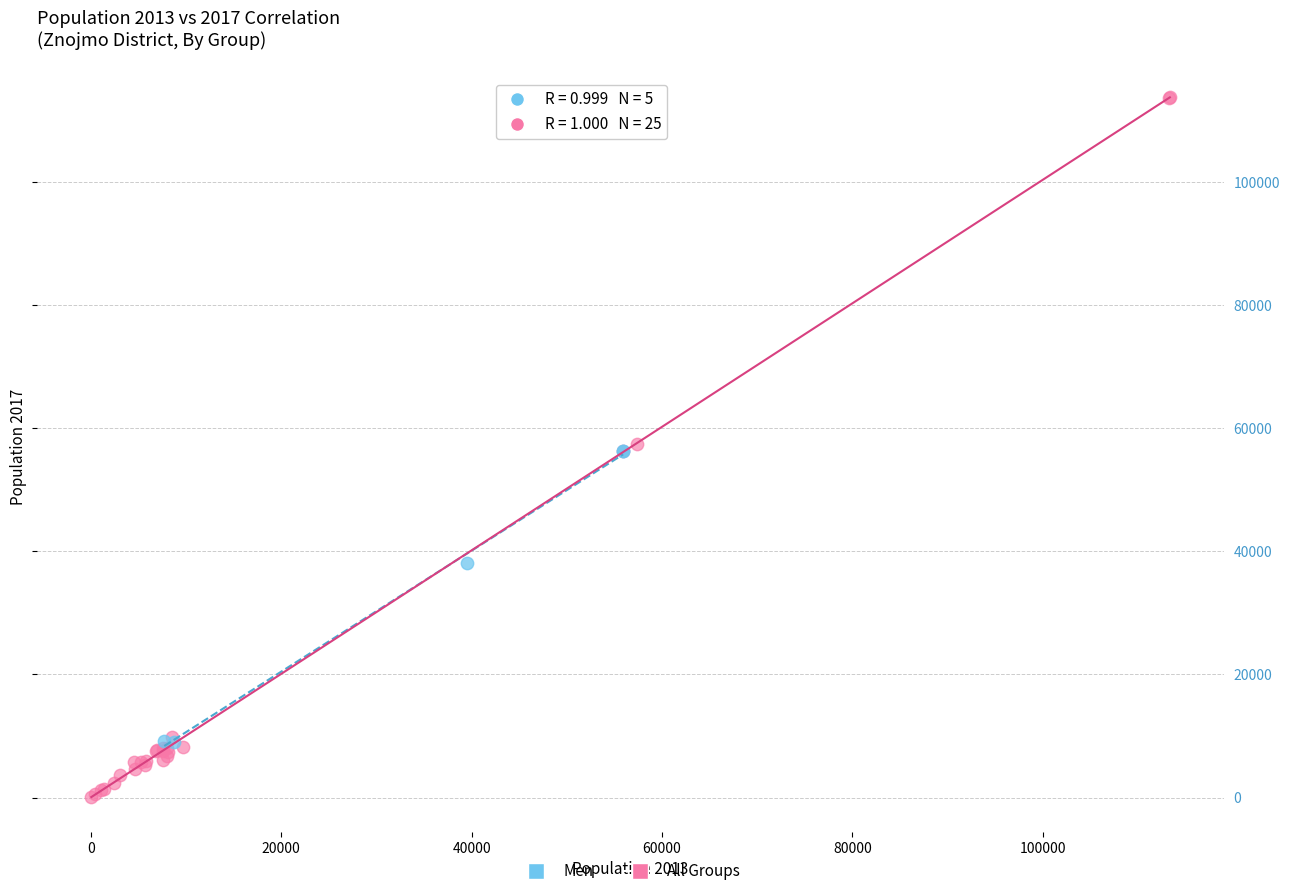

Which series reaches the maximum Y coordinate?

All Groups